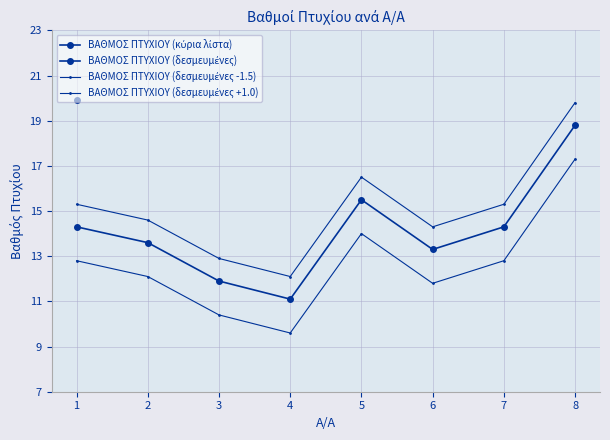

What is the difference between the ΒΑΘΜΟΣ ΠΤΥΧΙΟΥ (δεσμευμένες +1.0) values at 6 and 2?

0.3